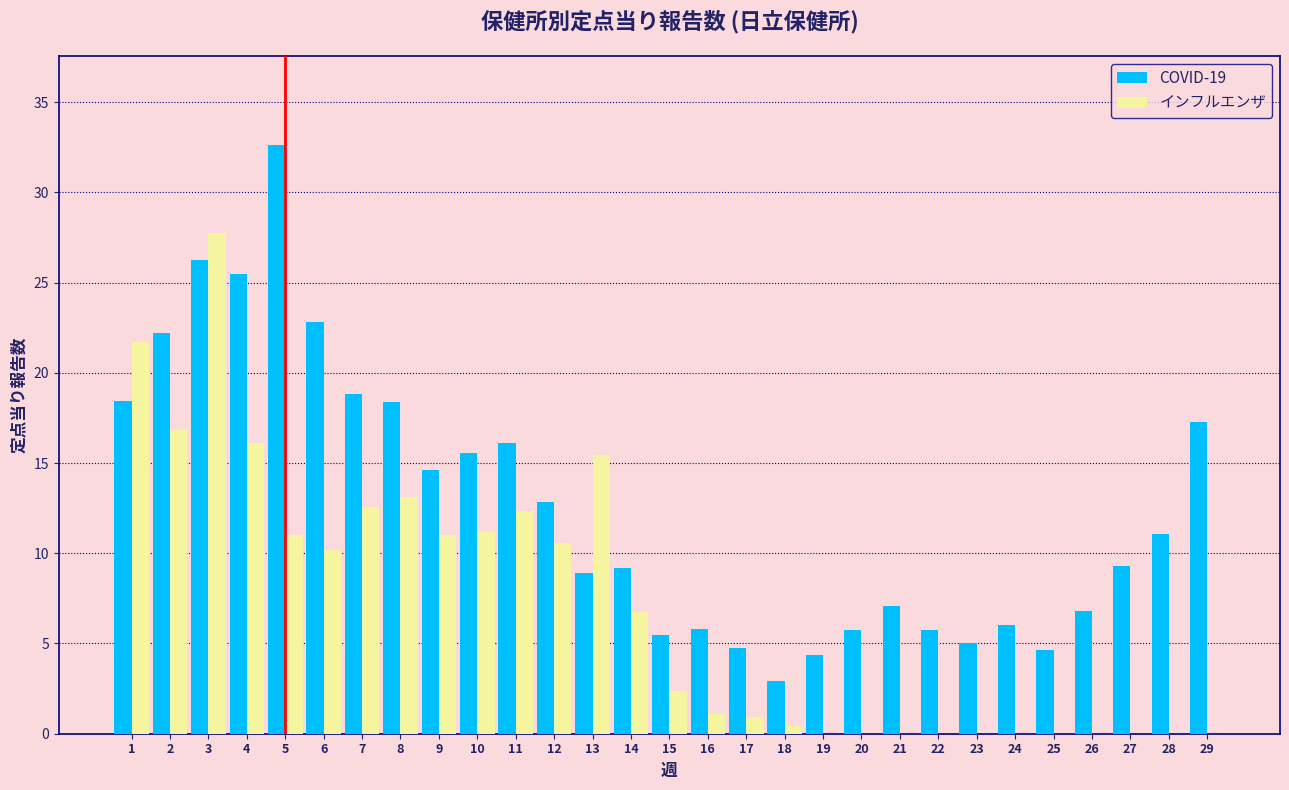

At which category does the chart reach its peak across all series?

5